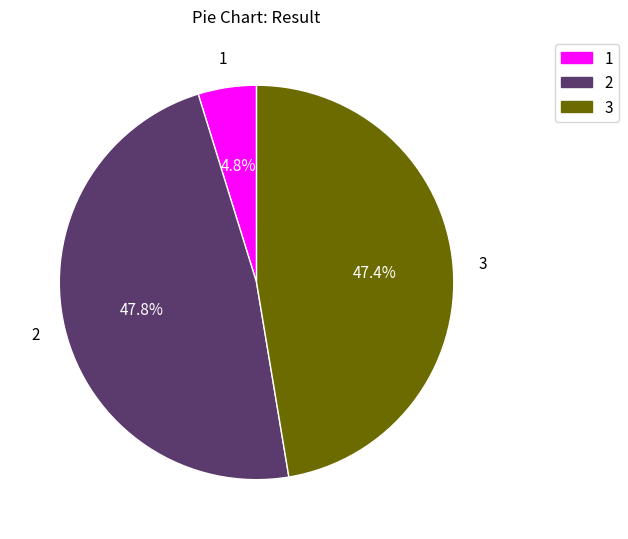

Count the number of slices in the pie.

3